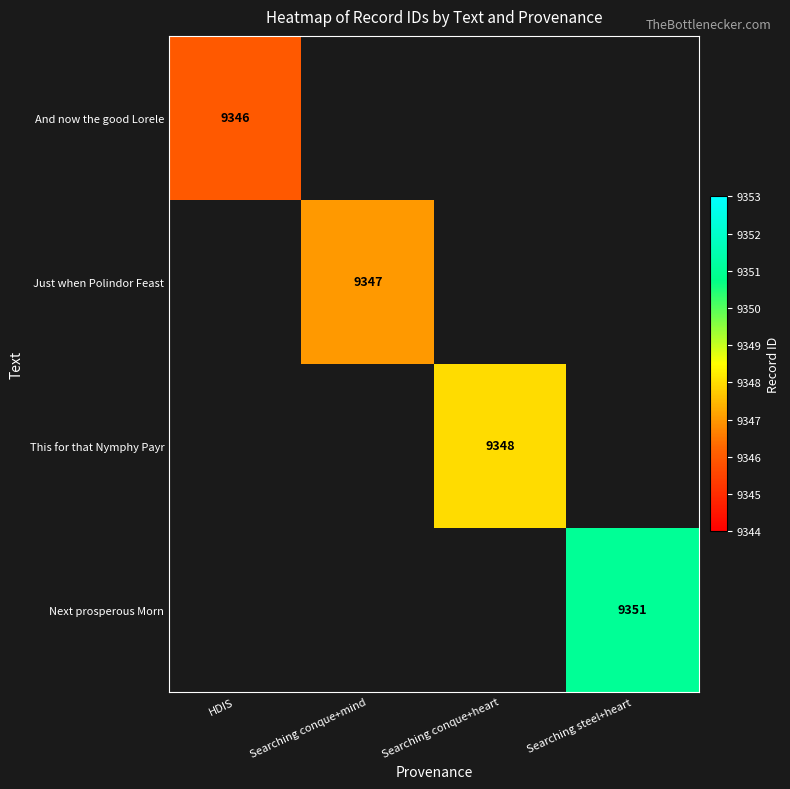

The value of Just when Polindor Feast at Searching conque+mind is 3156. True or false?

False